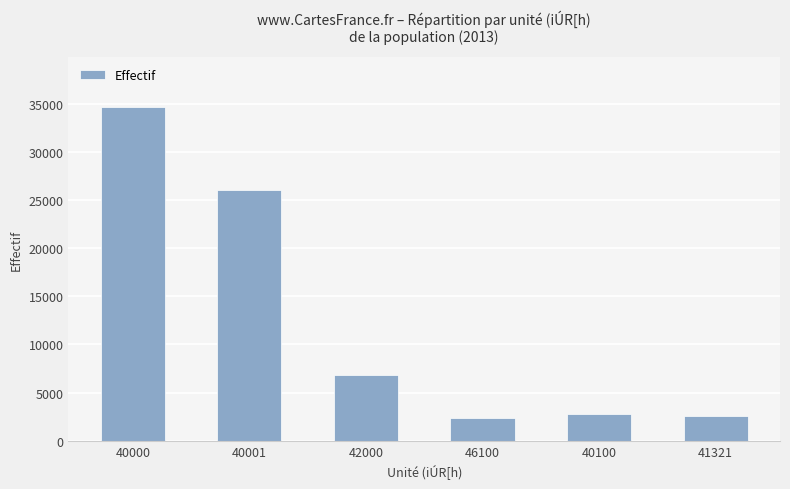

What is the approximate value at 40000, to the nearest 50?

34650